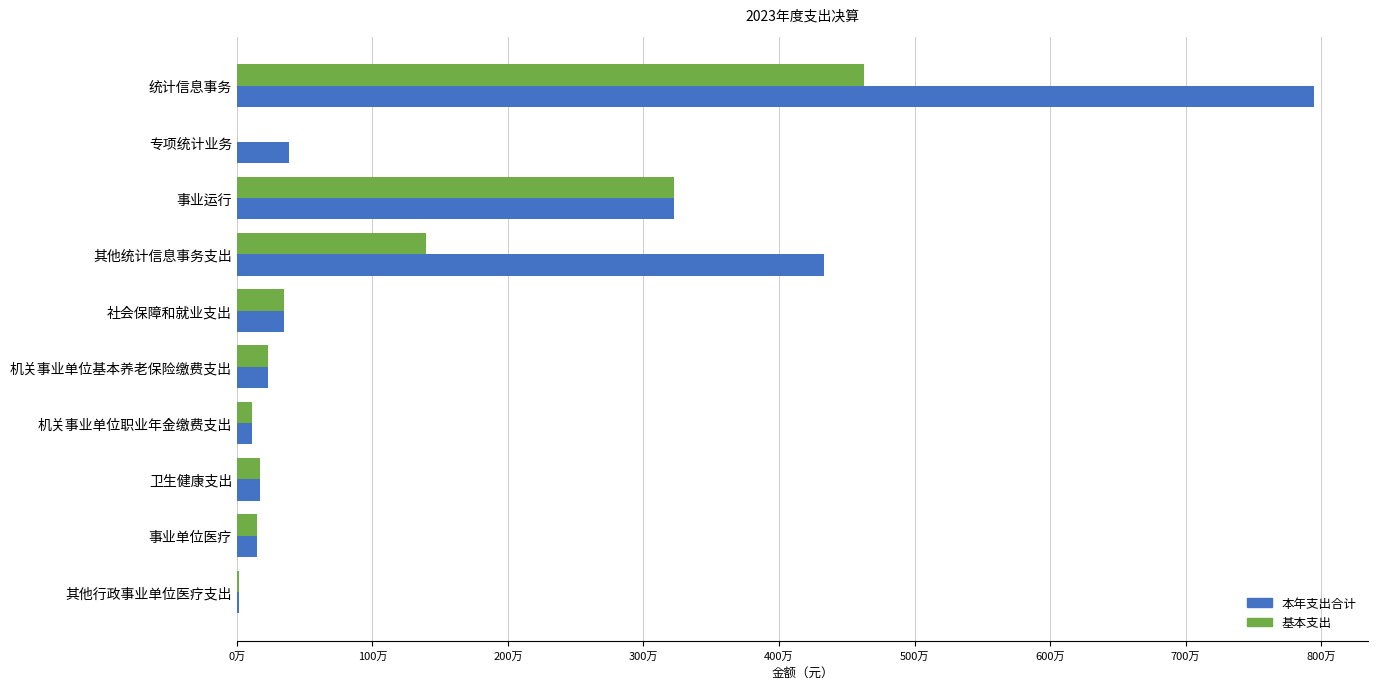

At which category does the chart reach its peak across all series?

统计信息事务